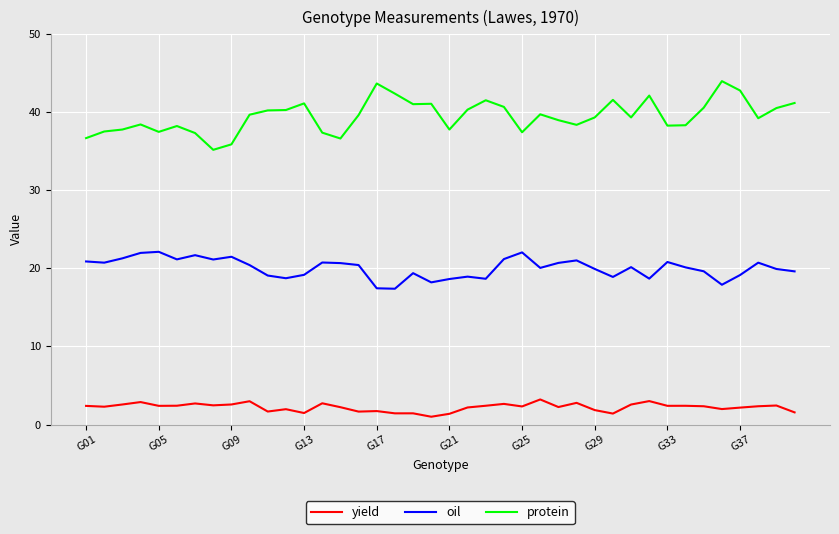

True or false: protein and oil intersect in this chart.

False